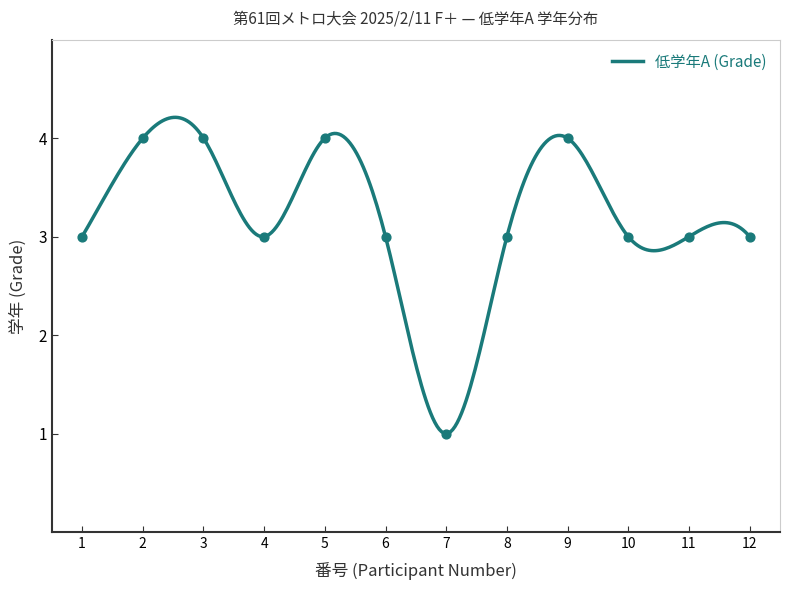

Approximately how many times larger is the value at 12 compared to 11?

1.0